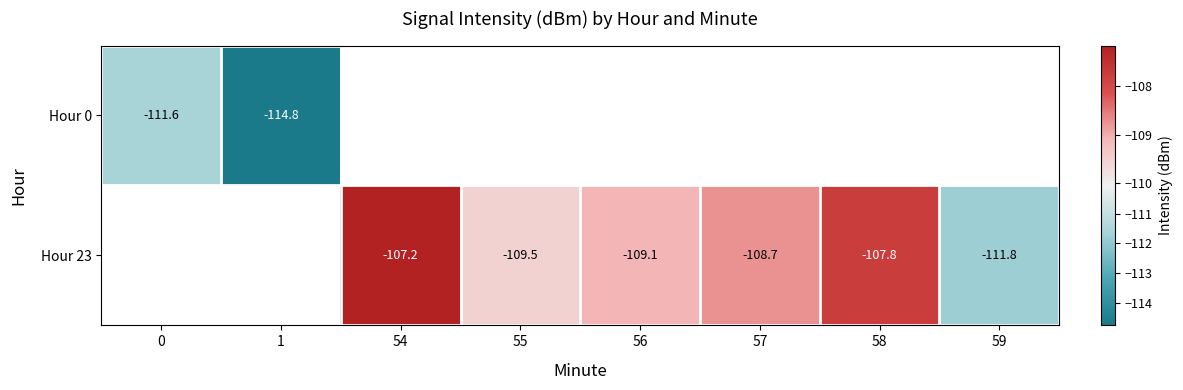

What is the minimum value shown in the chart?

-114.8